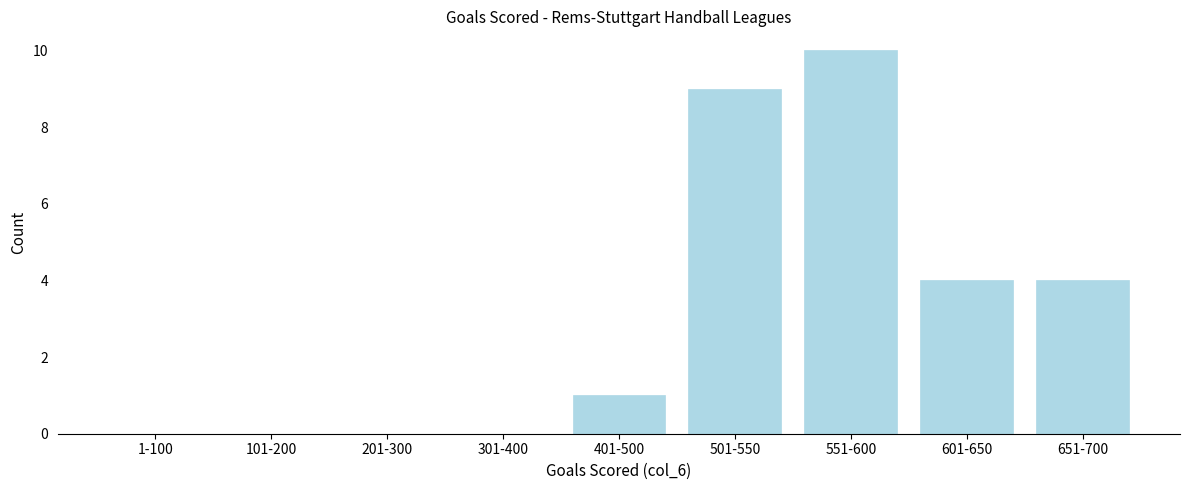

Reading left to right, extract all data points from this chart.

1-100=0	101-200=0	201-300=0	301-400=0	401-500=1	501-550=9	551-600=10	601-650=4	651-700=4